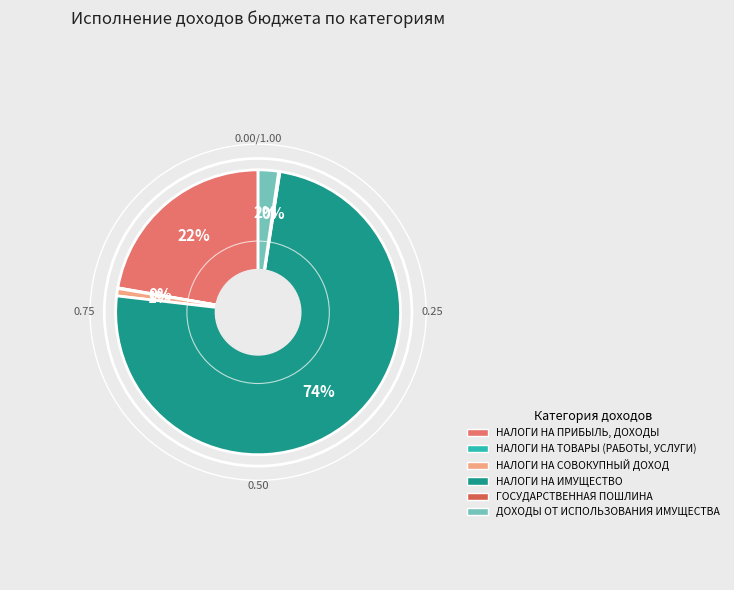

To the nearest percent, what percentage of the pie is ДОХОДЫ ОТ ИСПОЛЬЗОВАНИЯ ИМУЩЕСТВА?

2%